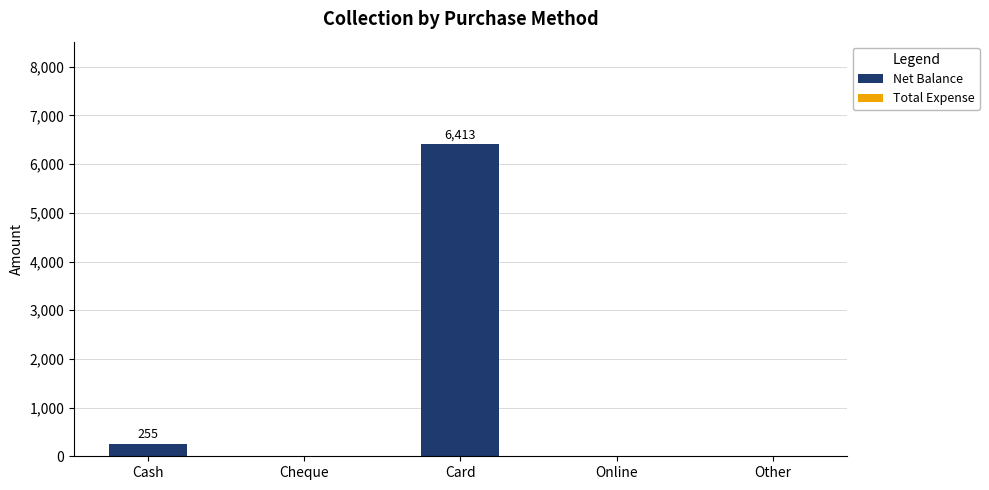

What value does the data have at Card?

6413